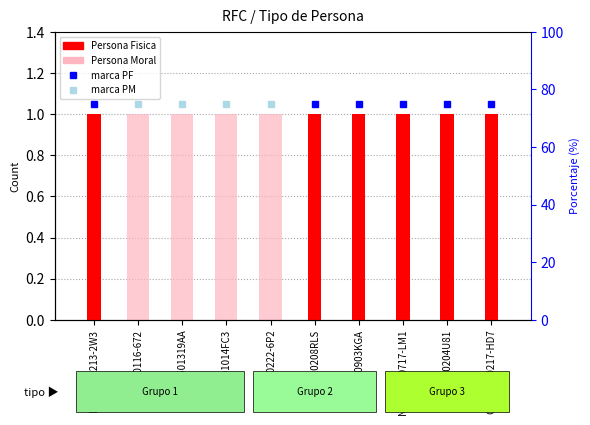

At which label is Persona Moral closest to 0?

LACS-710213-2W3